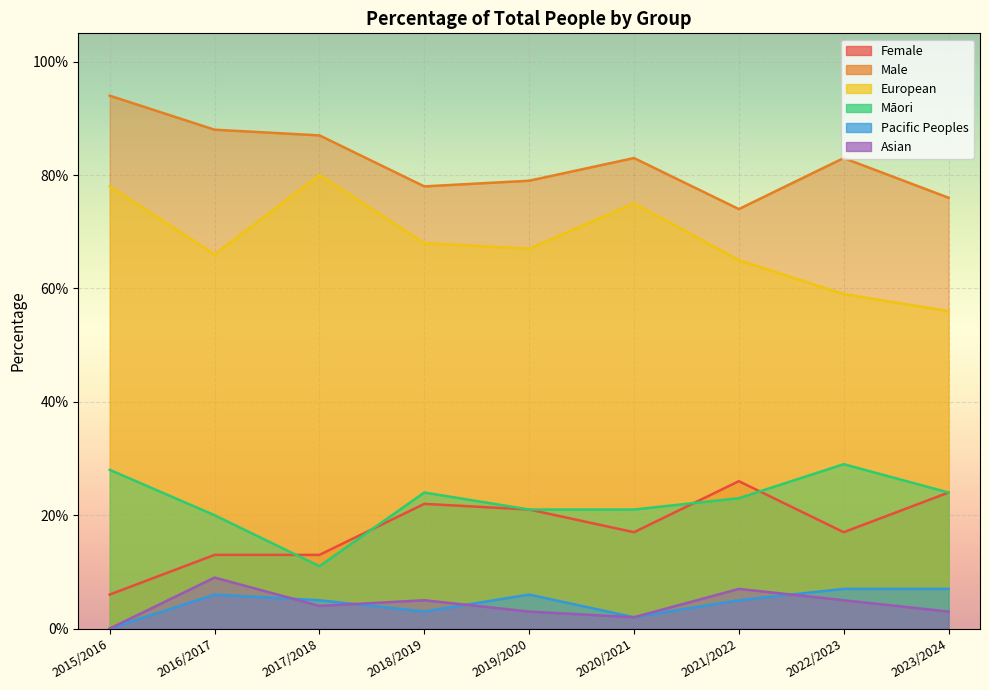

Rank the categories by European value from lowest to highest.

2023/2024, 2022/2023, 2021/2022, 2016/2017, 2019/2020, 2018/2019, 2020/2021, 2015/2016, 2017/2018